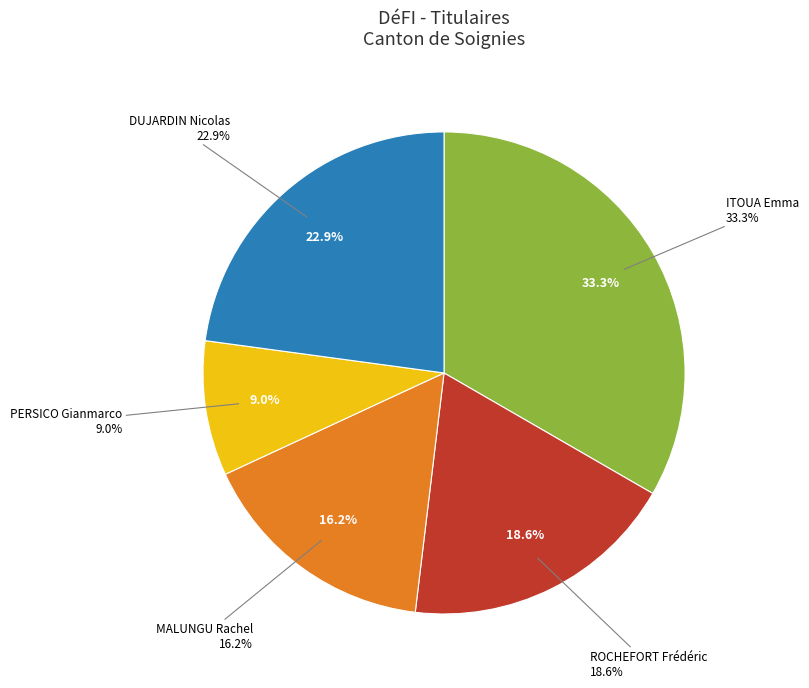

To the nearest percent, what portion does DUJARDIN Nicolas represent?

23%